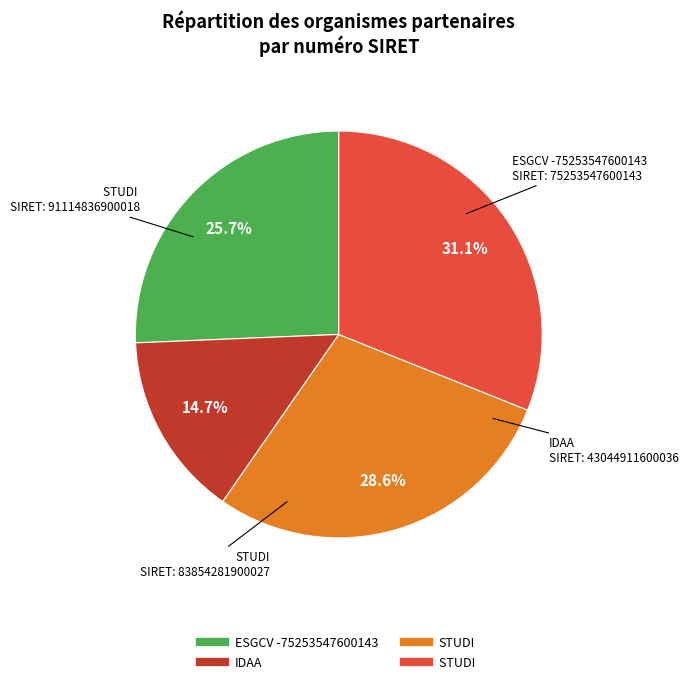

Is there any slice that represents more than half of the pie?

No